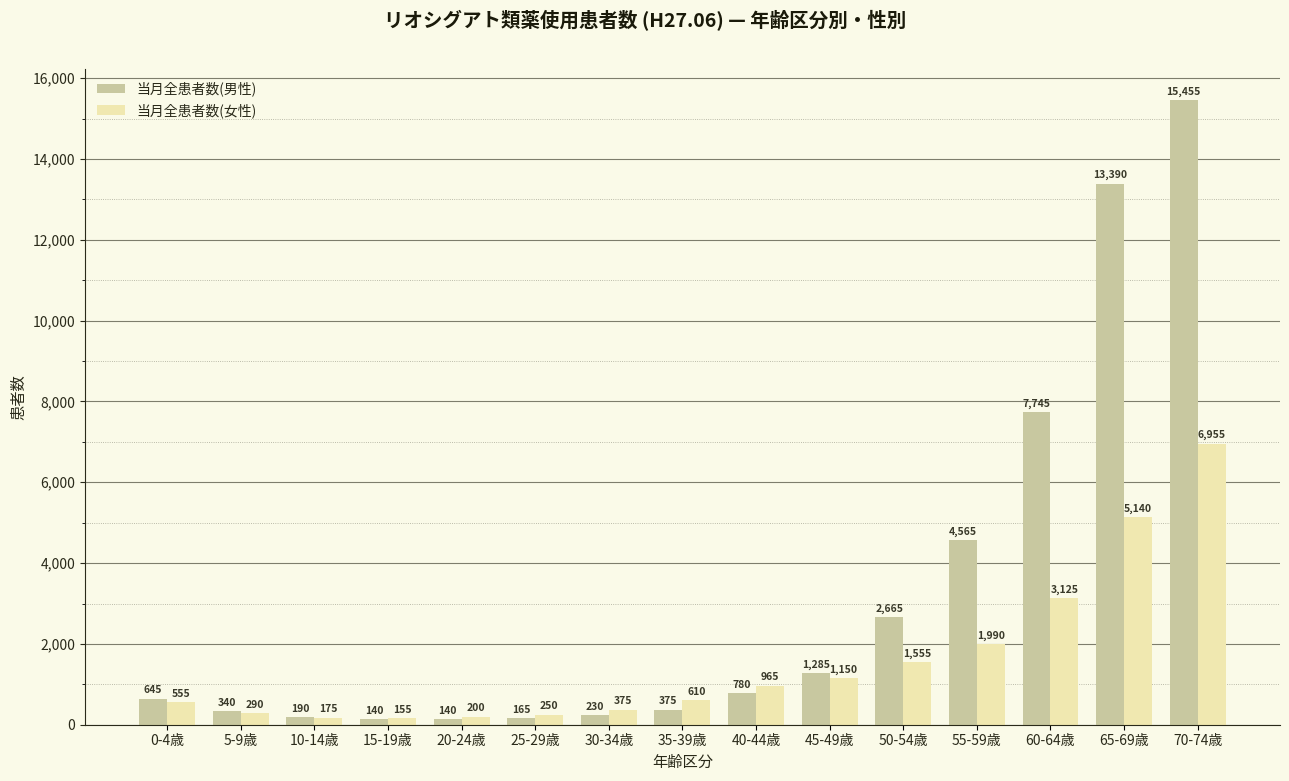

At which label does 当月全患者数(女性) reach its peak?

70-74歳